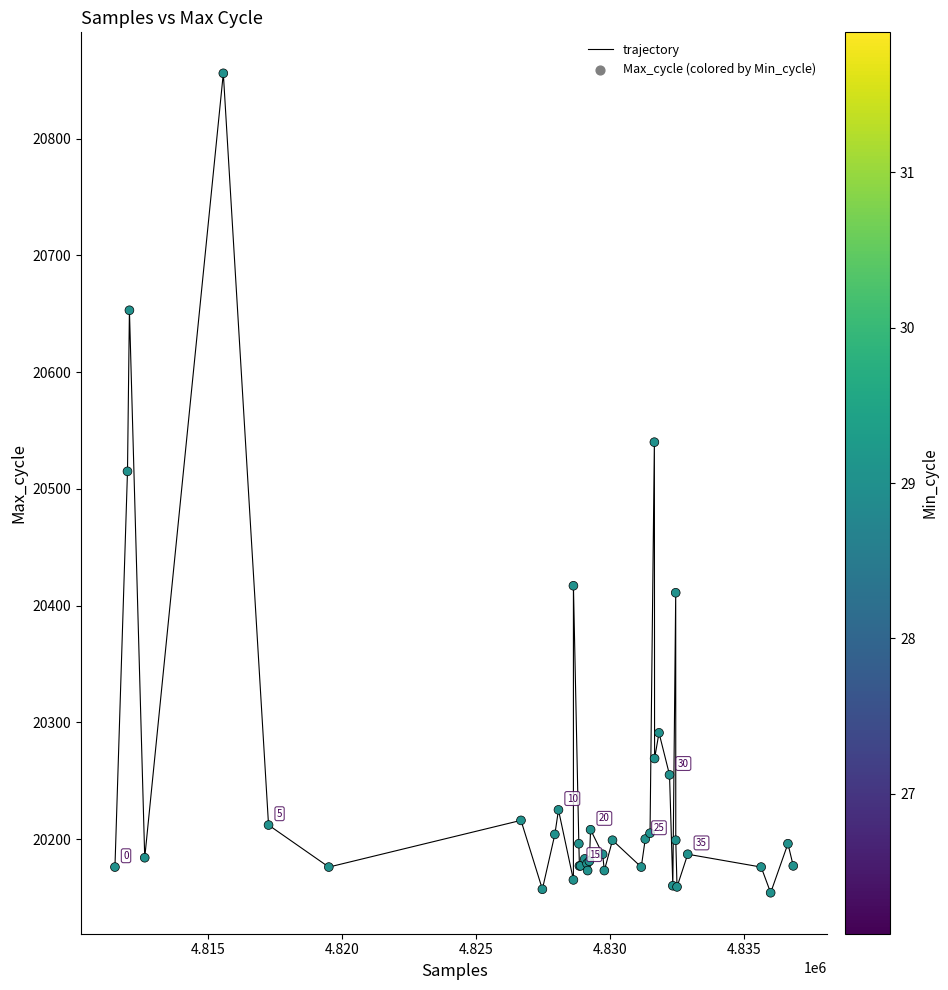

What Y value in the scatter plot is closest to 20505?

20515